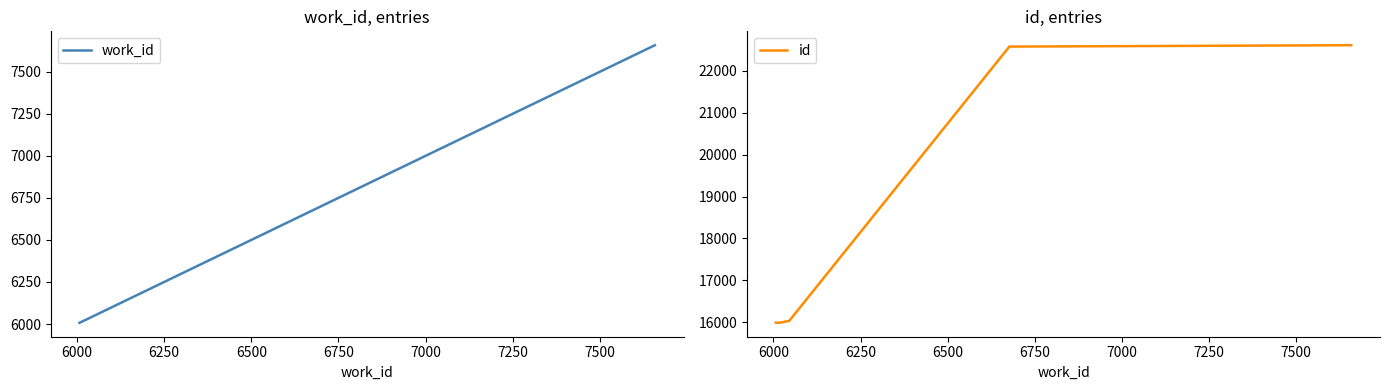

What is the average value of the work_id series?

6256